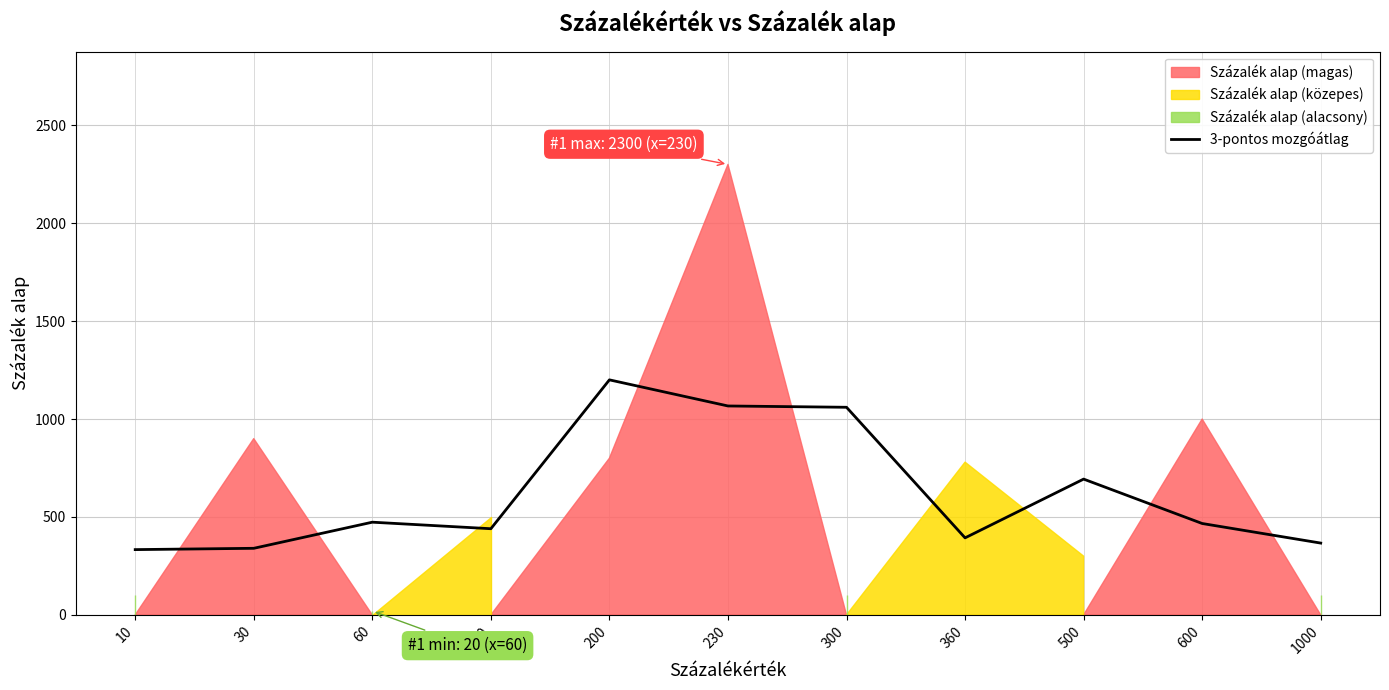

At which category does the data reach its first local valley?

100